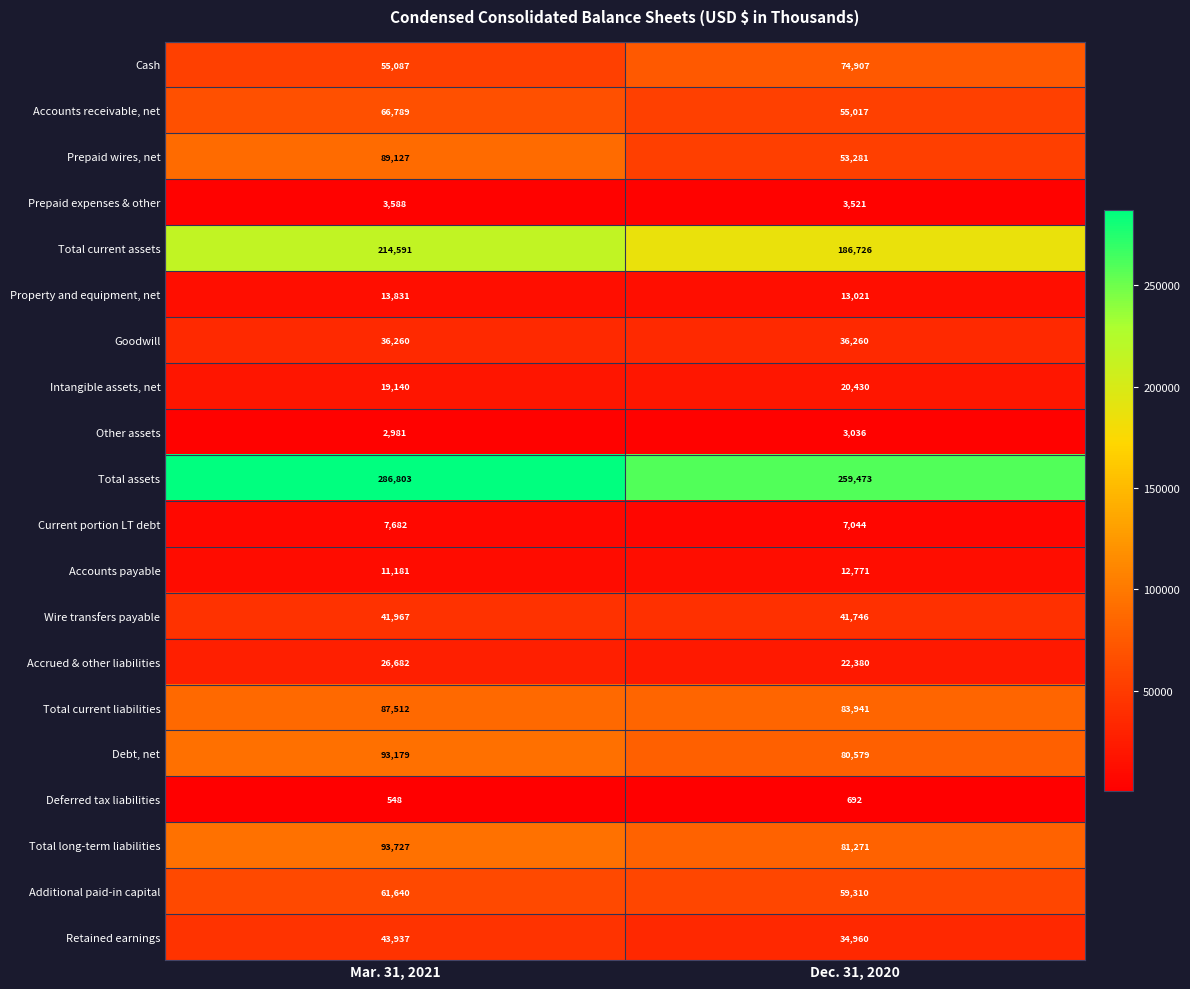

What is the difference between the Total long-term liabilities values at Mar. 31, 2021 and Dec. 31, 2020?

12456